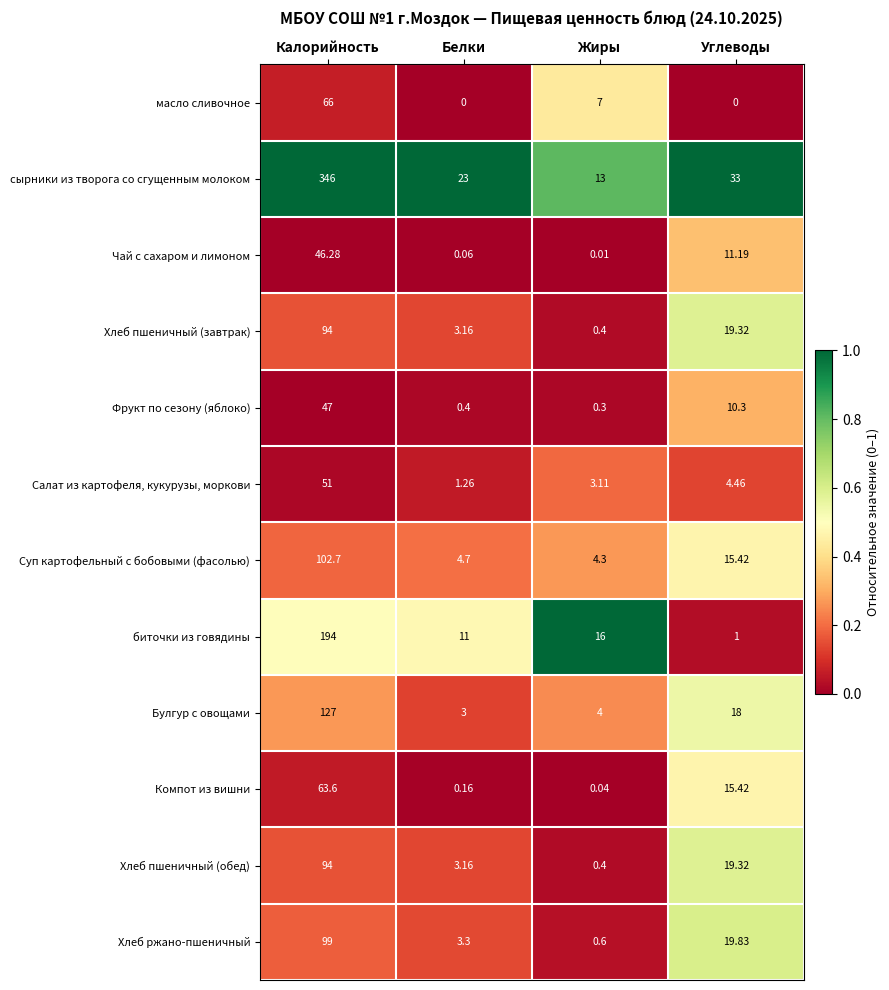

Which category has the highest value across all series?

Калорийность